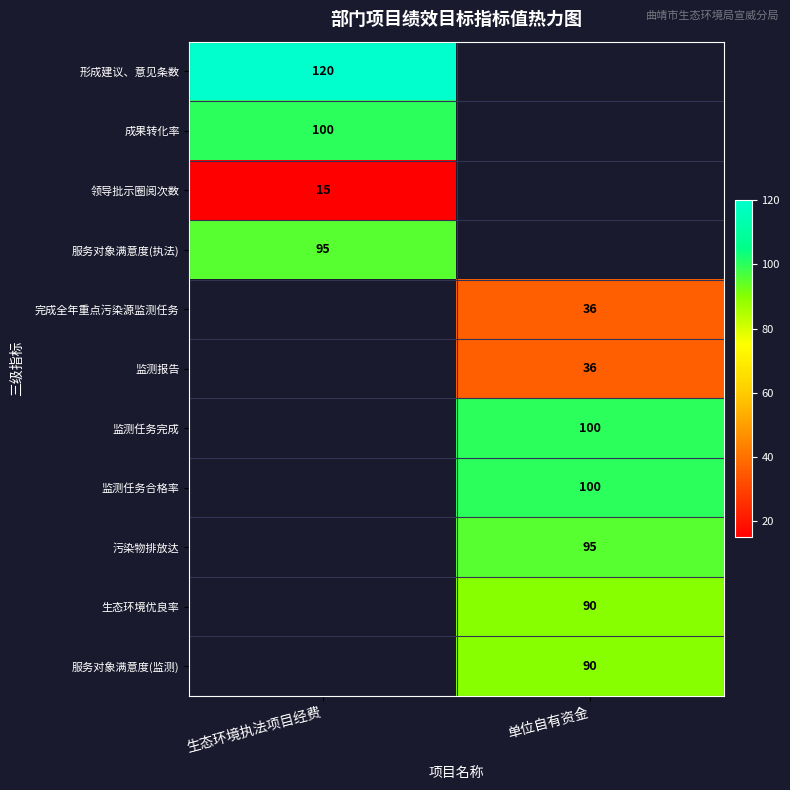

Is it true that 生态环境优良率 equals 36 at 单位自有资金?

False